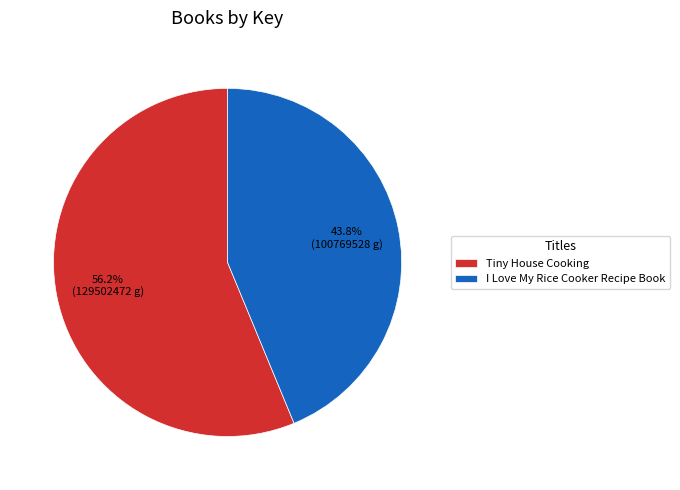

True or false: I Love My Rice Cooker Recipe Book accounts for 44% of the total.

True